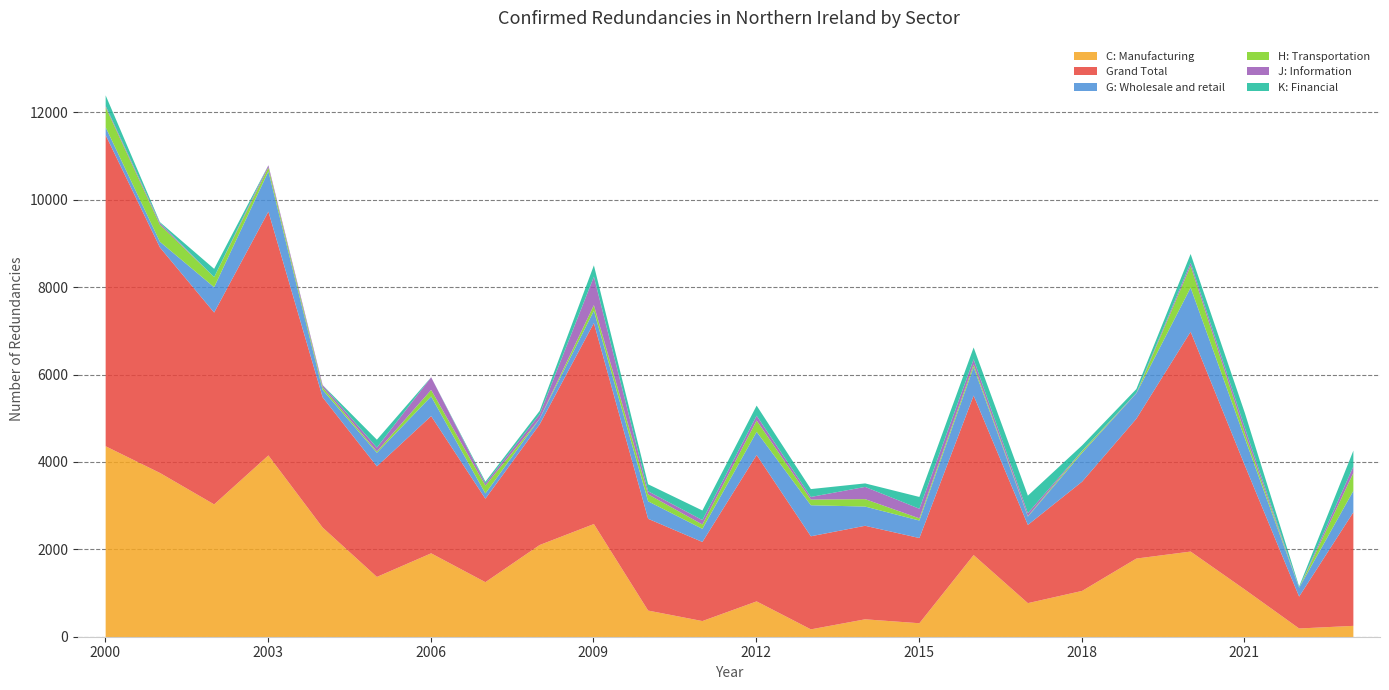

Reading left to right, list all the values displayed in this chart.

C: Manufacturing: 4370	3760	3040	4160	2510	1380	1920	1260	2110	2590	610	370	820	180	410	320	1880	780	1060	1800	1960	1090	200	260
Grand Total: 7120	5160	4390	5580	2980	2530	3140	1910	2760	4600	2100	1810	3350	2130	2140	1950	3650	1790	2500	3200	5030	2840	730	2600
G: Wholesale and retail: 180	130	580	920	170	310	450	120	130	280	400	300	530	710	440	400	650	190	660	580	1010	620	200	490
H: Transportation: 460	390	230	90	60	30	150	180	0	130	160	100	260	130	170	50	60	10	40	0	500	120	0	410
J: Information: 30	40	0	50	50	90	290	50	100	650	70	100	110	60	280	220	120	70	10	10	70	120	0	150
K: Financial: 240	20	190	0	0	180	0	40	80	260	160	220	230	180	80	270	270	400	120	90	200	340	30	360